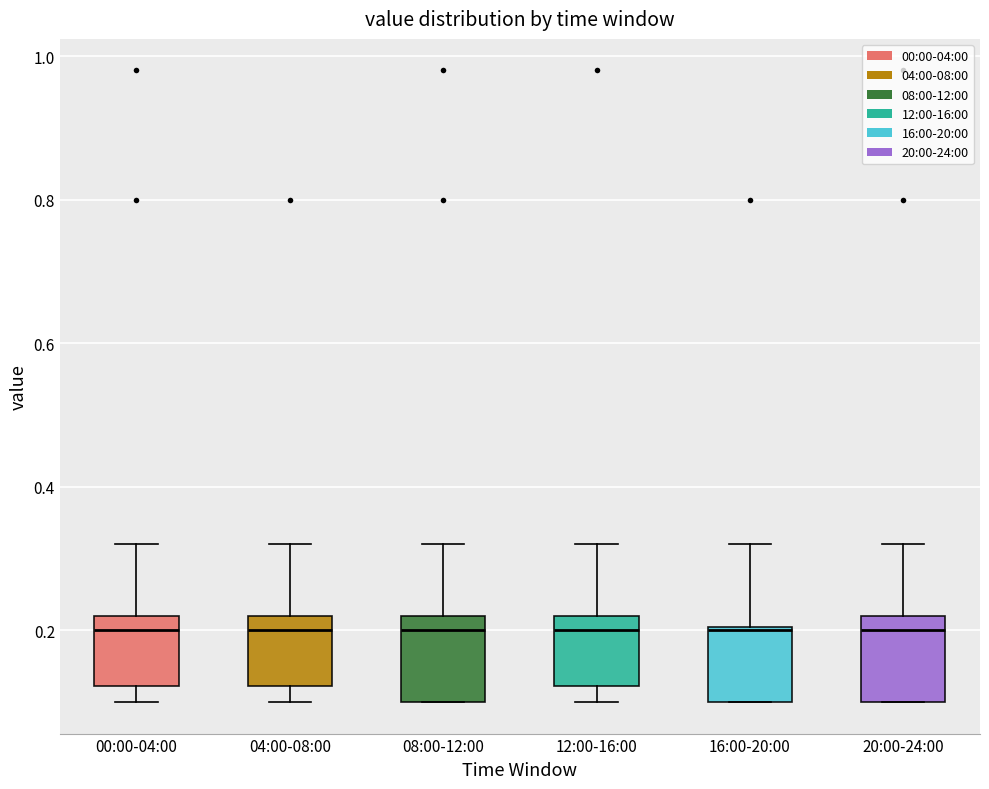

Reading left to right, read every box against the y-axis: the position of its median line, the range the box covers, and the ends of its whiskers. The values are not printed on the chart, so give them approximately, as read against the axis.

00:00-04:00: median 0.20, box 0.12 to 0.22, whiskers 0.10 to 0.32
04:00-08:00: median 0.20, box 0.12 to 0.22, whiskers 0.10 to 0.32
08:00-12:00: median 0.20, box 0.10 to 0.22, whiskers 0.10 to 0.32
12:00-16:00: median 0.20, box 0.12 to 0.22, whiskers 0.10 to 0.32
16:00-20:00: median 0.20, box 0.10 to 0.20, whiskers 0.10 to 0.32
20:00-24:00: median 0.20, box 0.10 to 0.22, whiskers 0.10 to 0.32